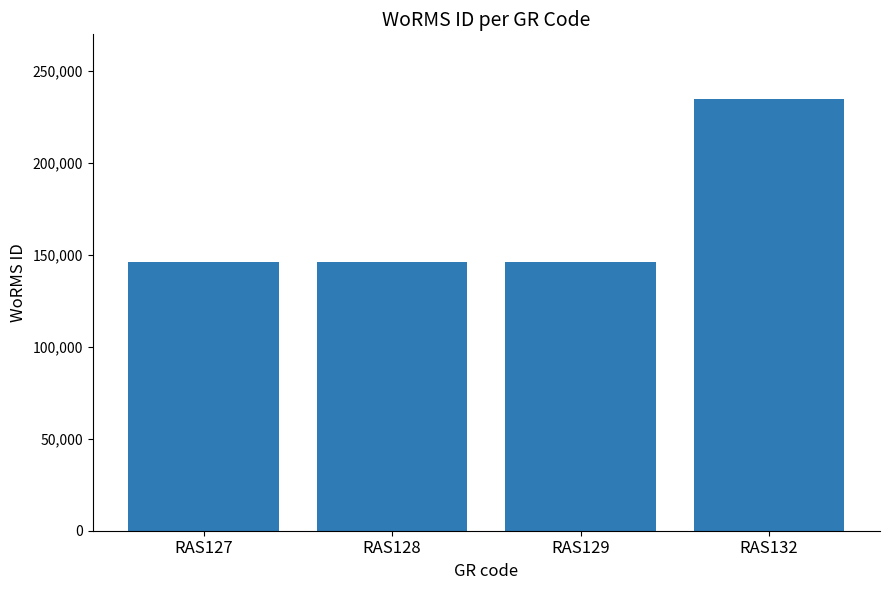

What is the maximum value shown in the chart?

234483